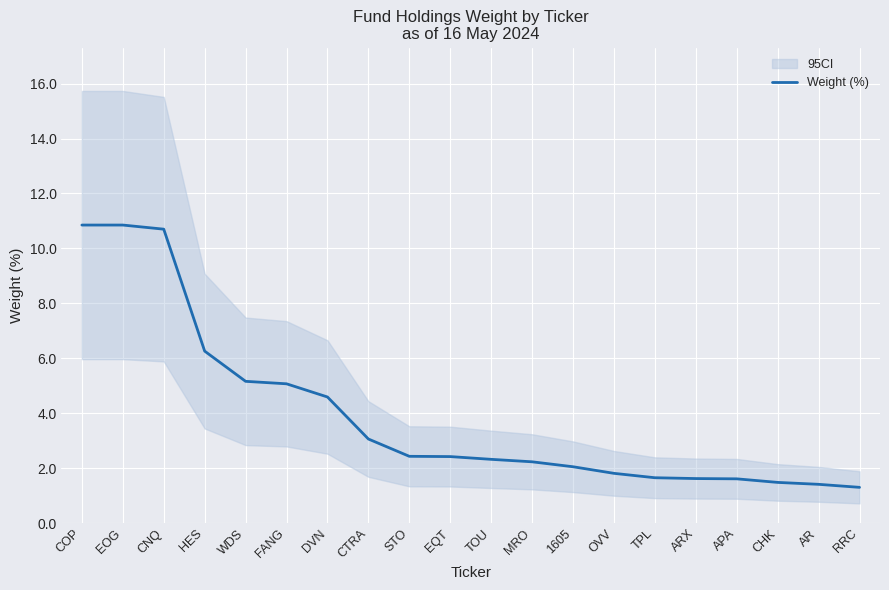

What is the difference between the maximum and second lowest values?

9.4